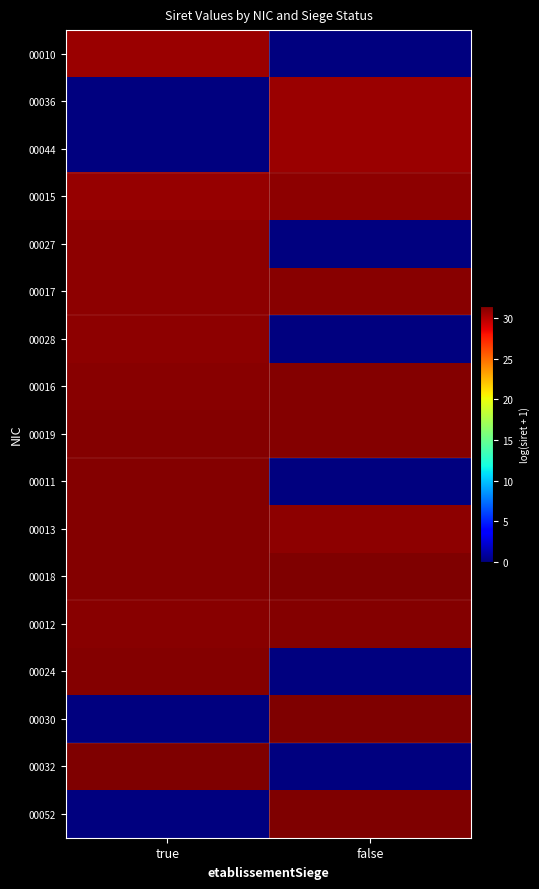

Reading left to right, extract all data points from this chart.

00010: true=30.7	false=0.0
00036: true=0.0	false=30.7
00044: true=0.0	false=30.7
00015: true=30.9	false=31.1
00027: true=31.1	false=0.0
00017: true=31.1	false=31.3
00028: true=31.1	false=0.0
00016: true=31.3	false=31.4
00019: true=31.3	false=31.3
00011: true=31.3	false=0.0
00013: true=31.3	false=31.1
00018: true=31.3	false=31.5
00012: true=31.3	false=31.4
00024: true=31.4	false=0.0
00030: true=0.0	false=31.5
00032: true=31.4	false=0.0
00052: true=0.0	false=31.5